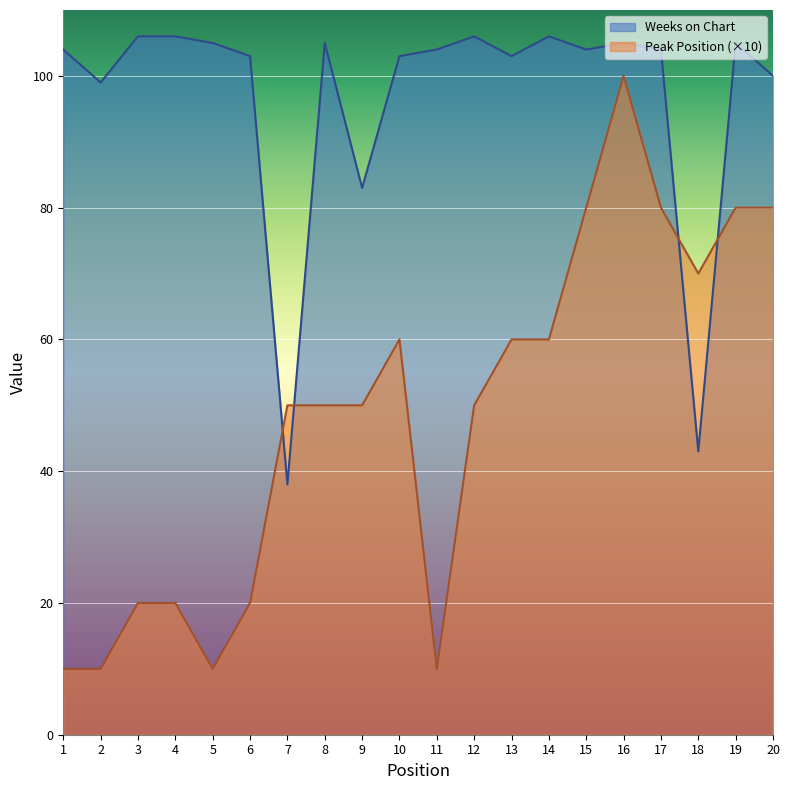

How many data points in Weeks on Chart are above 104?

8